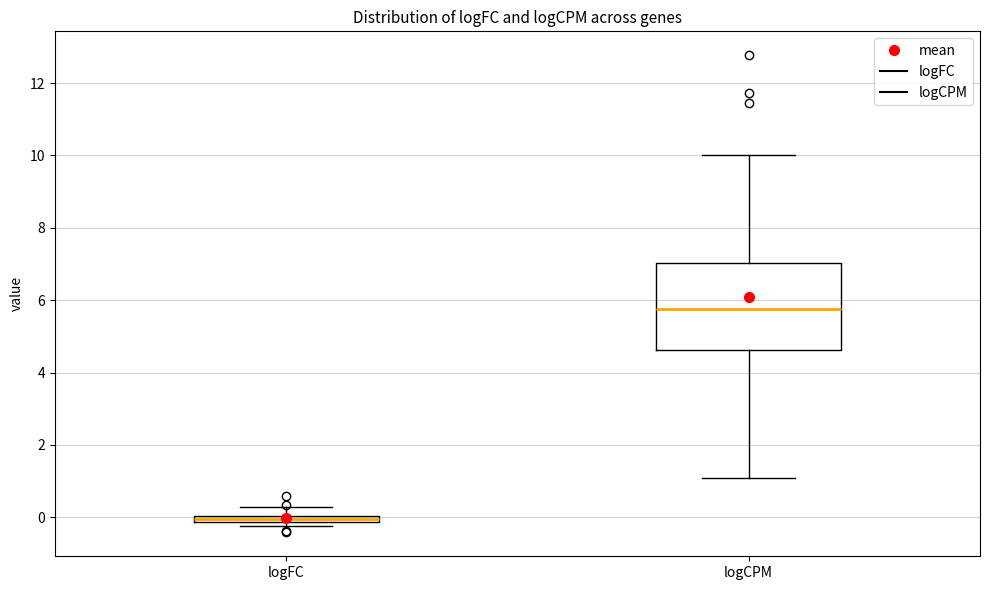

Which box is the tallest, from its lower edge to its upper edge?

logCPM